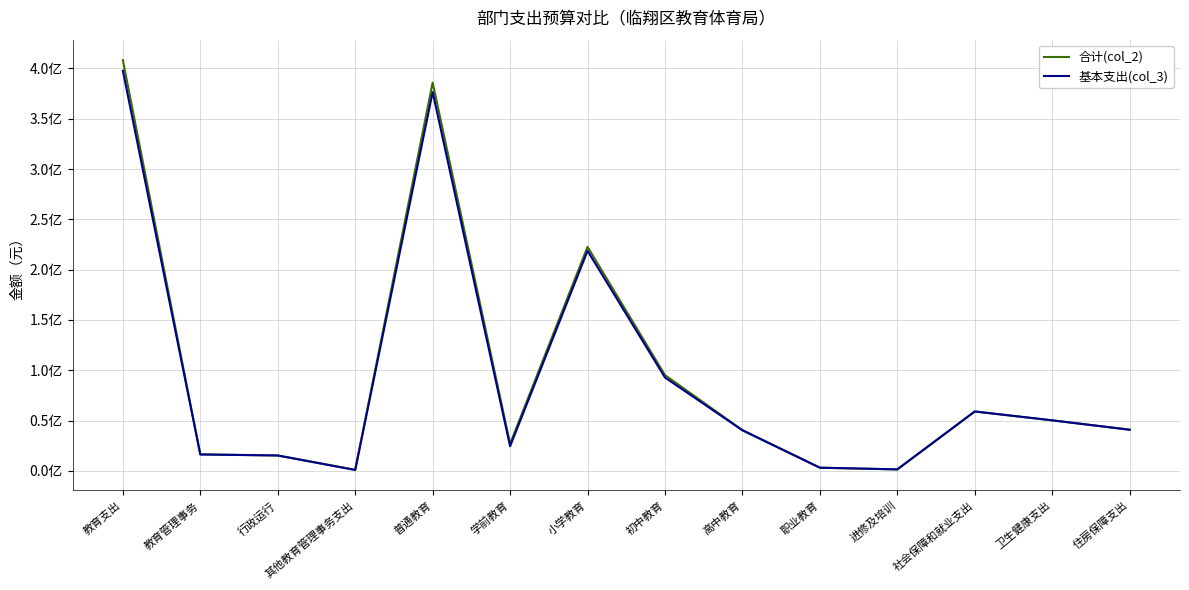

What is the total value across all series at 教育管理事务?

32874651.2